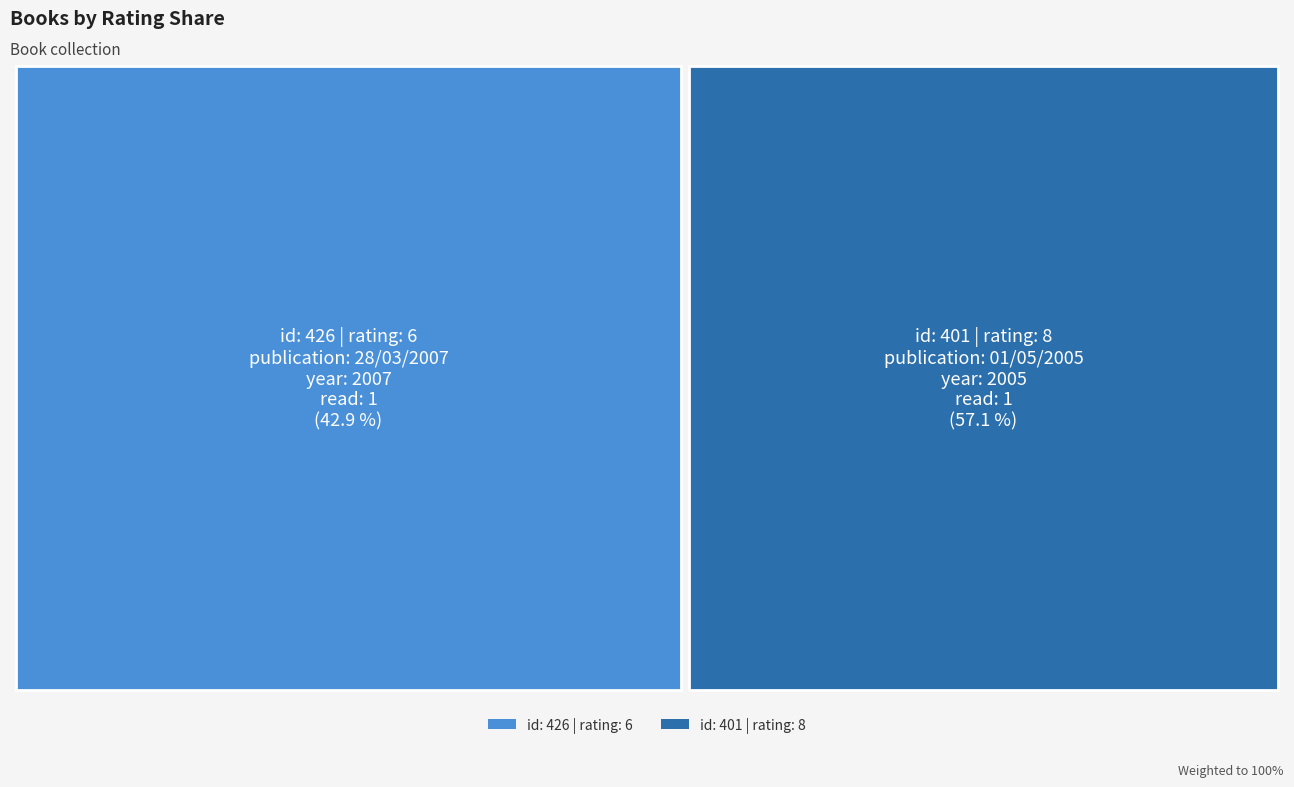

Reading left to right, extract all data points from this chart.

rating: 6	8
year: 2007	2005
id: 426	401